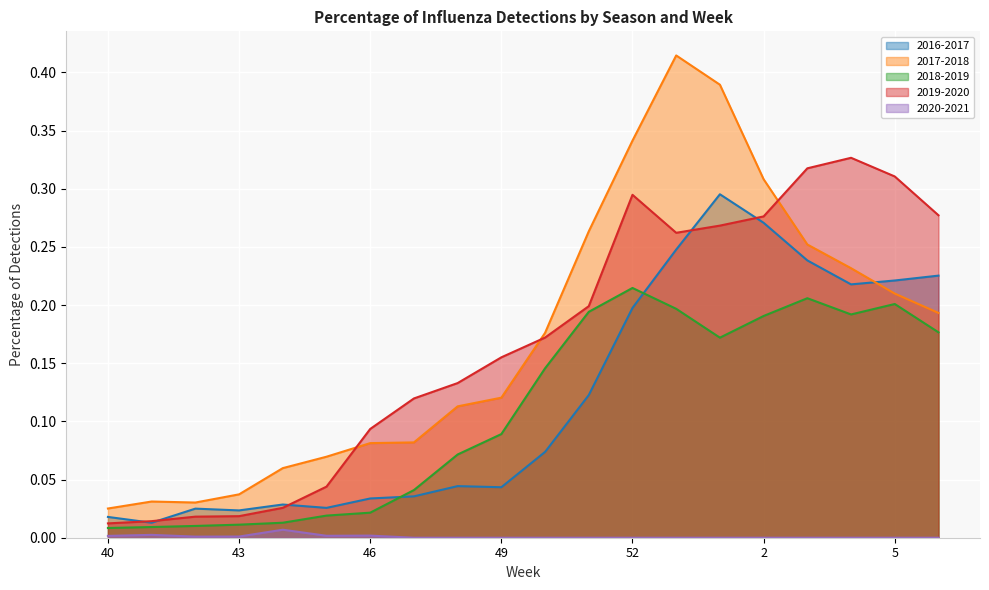

What are all the series names shown in the legend?

2016-2017, 2017-2018, 2018-2019, 2019-2020, 2020-2021